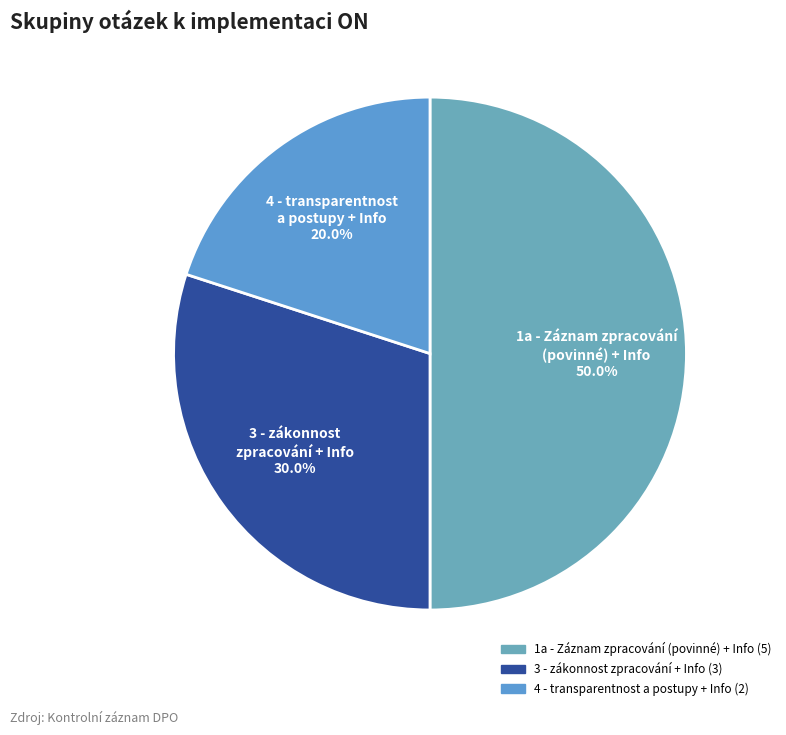

How many slices are in this pie chart?

3